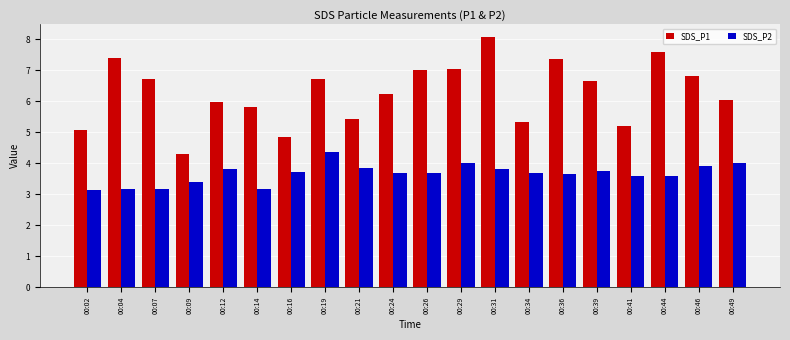

At 00:41, list the series in order from largest to smallest.

SDS_P1, SDS_P2